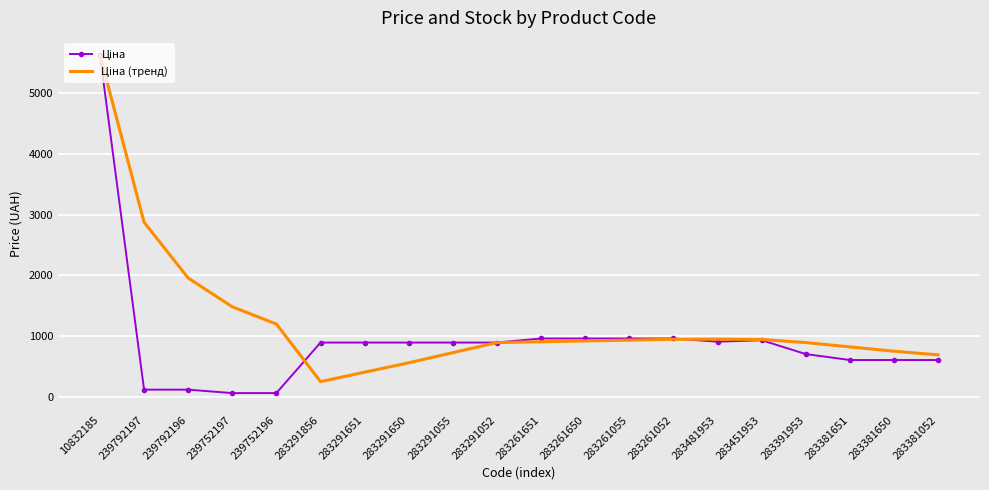

What is the total value across all series at 283291052?

1779.9